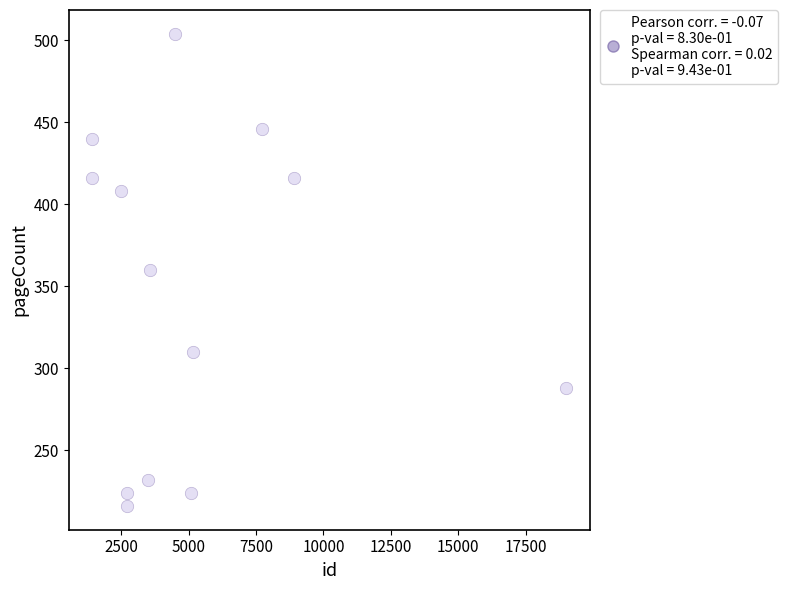

What is the range of Y values (max minus min)?

288